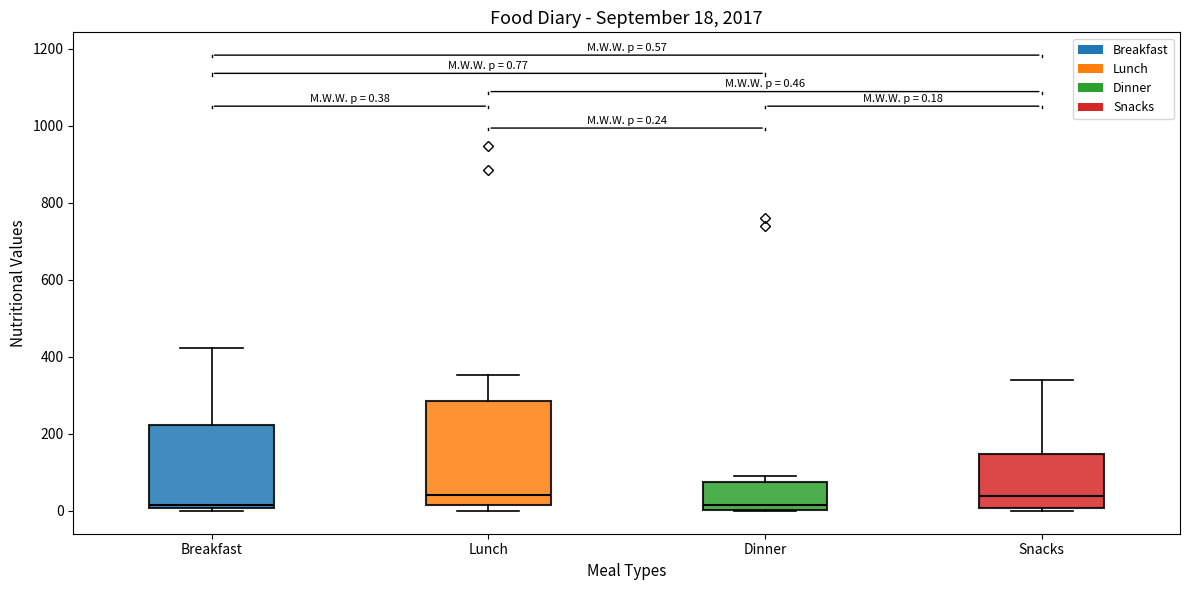

Comparing the boxes themselves (not the whiskers), which one is the tallest?

Lunch